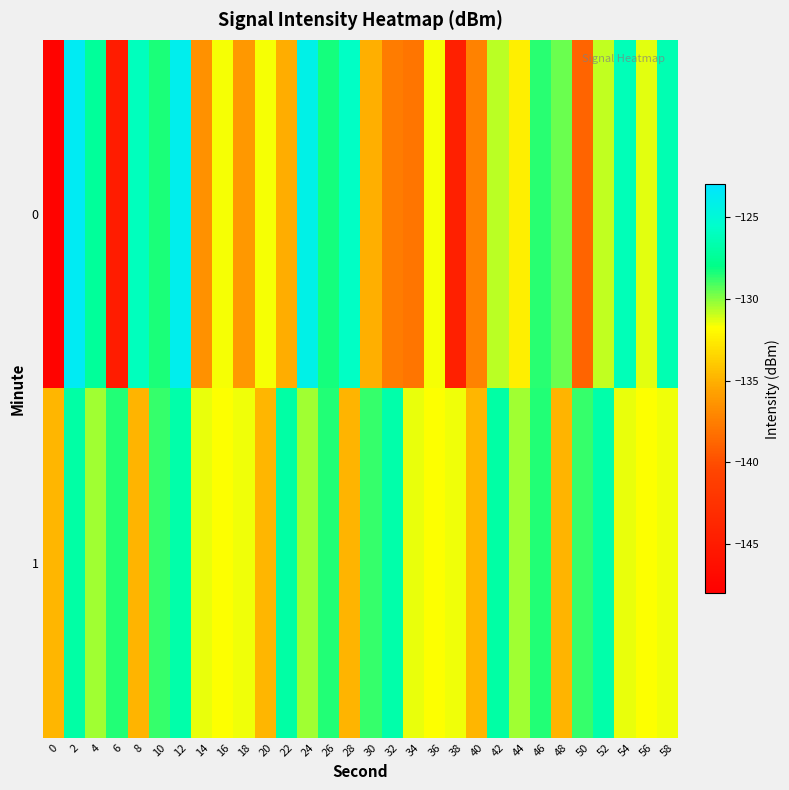

Reading left to right, list all the values displayed in this chart.

0: 0=-147.5	2=-123.7	4=-127.3	6=-144.8	8=-126.1	10=-128.4	12=-123.9	14=-136.6	16=-131.6	18=-136.1	20=-131.6	22=-135.1	24=-124.2	26=-128.3	28=-125.8	30=-135.1	32=-137.6	34=-138.0	36=-131.6	38=-144.5	40=-137.3	42=-130.7	44=-132.4	46=-128.6	48=-129.6	50=-138.9	52=-130.9	54=-126.3	56=-131.3	58=-126.5
1: 0=-134.8	2=-127.0	4=-130.4	6=-128.5	8=-134.9	10=-128.8	12=-126.8	14=-131.4	16=-131.7	18=-131.5	20=-134.8	22=-127.0	24=-130.4	26=-128.5	28=-134.9	30=-128.8	32=-126.8	34=-131.4	36=-131.7	38=-131.5	40=-134.8	42=-127.0	44=-130.4	46=-128.5	48=-134.9	50=-128.8	52=-126.8	54=-131.4	56=-131.7	58=-131.5